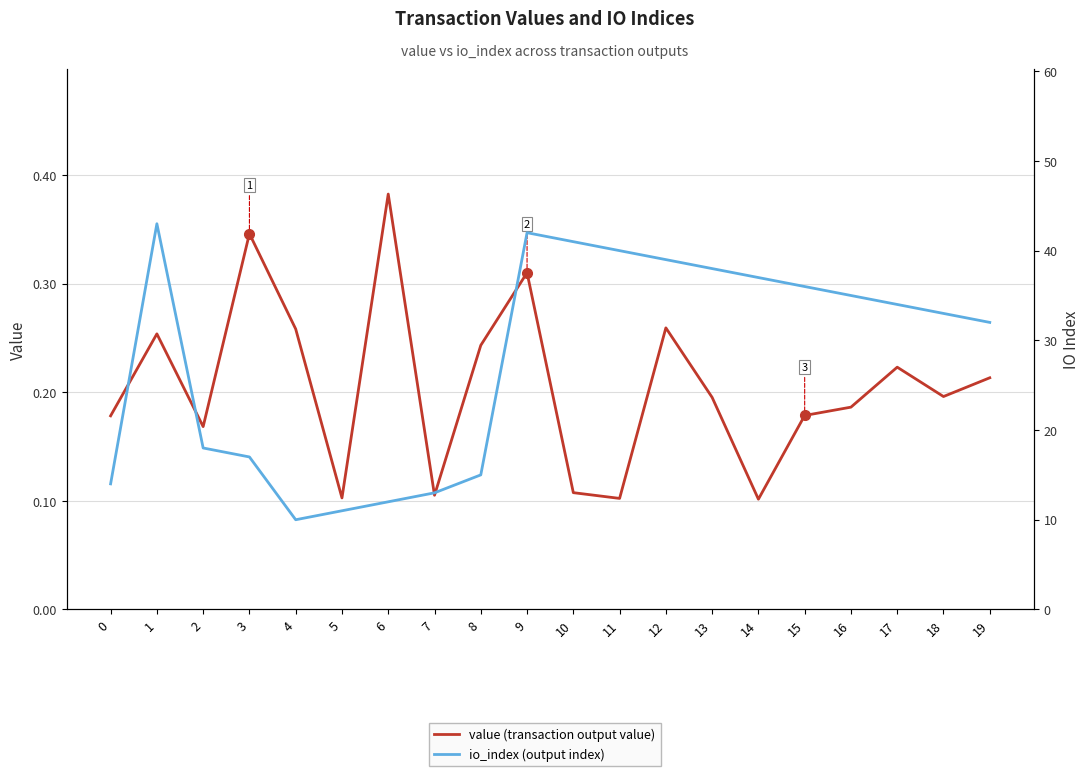

Which has a higher value, 14 or 11?

11